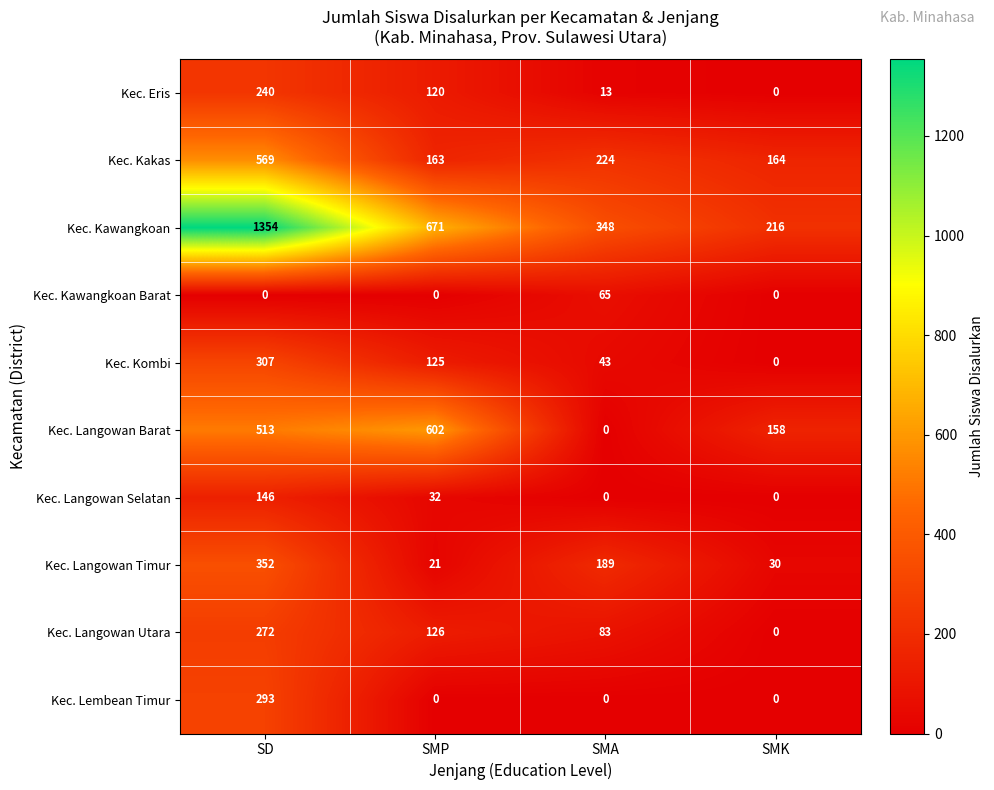

What is the average value of the Kec. Langowan Barat series?

318